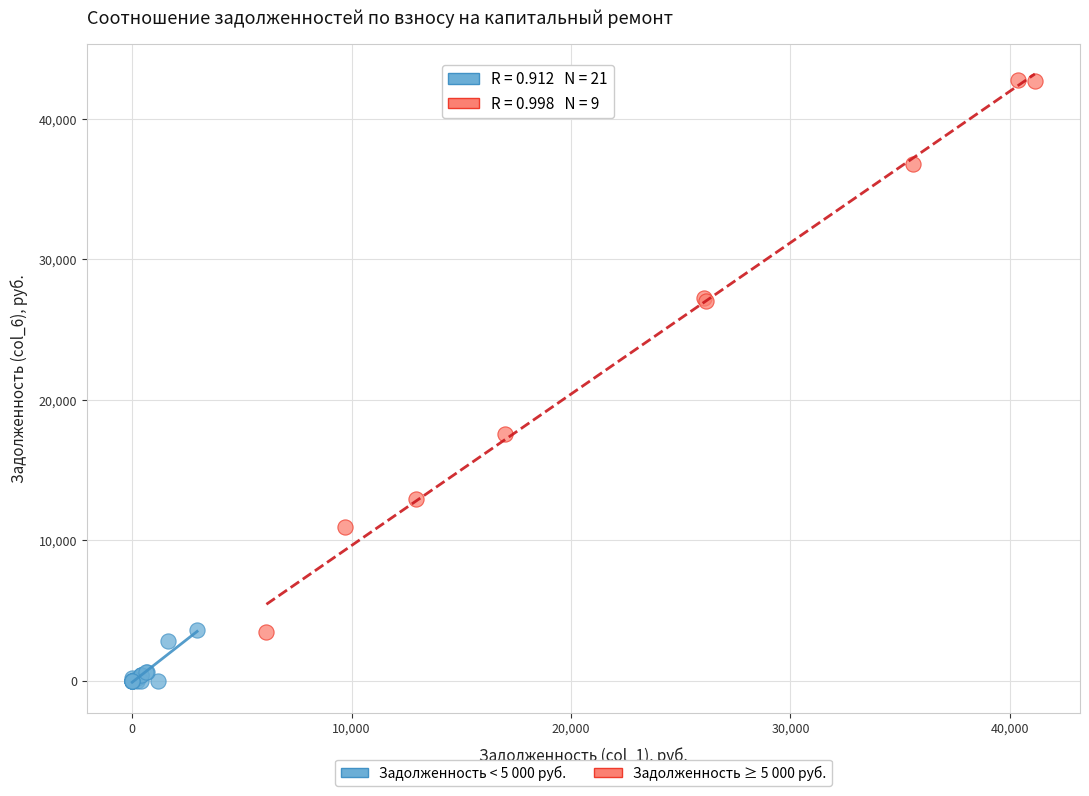

What are all the series names shown in the legend?

Задолженность < 5 000 руб., Задолженность ≥ 5 000 руб.